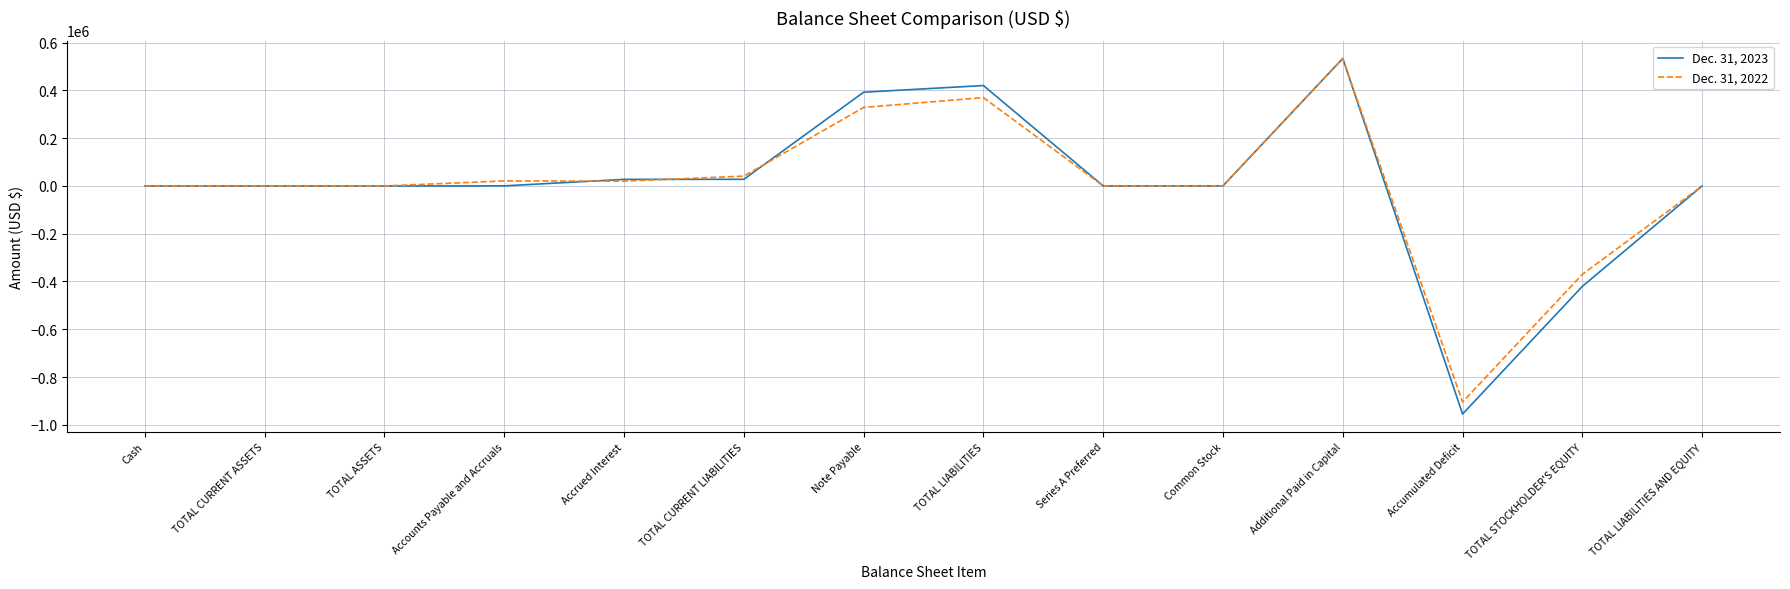

How many categories are shown in the chart?

14